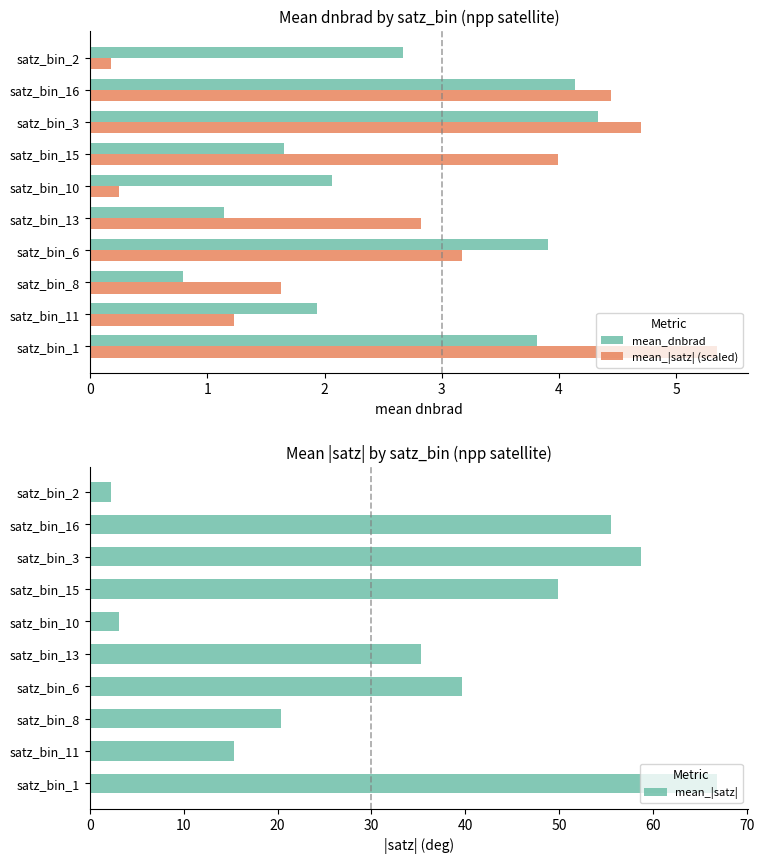

How many values in the mean_|satz| (scaled) series are below 3?

5